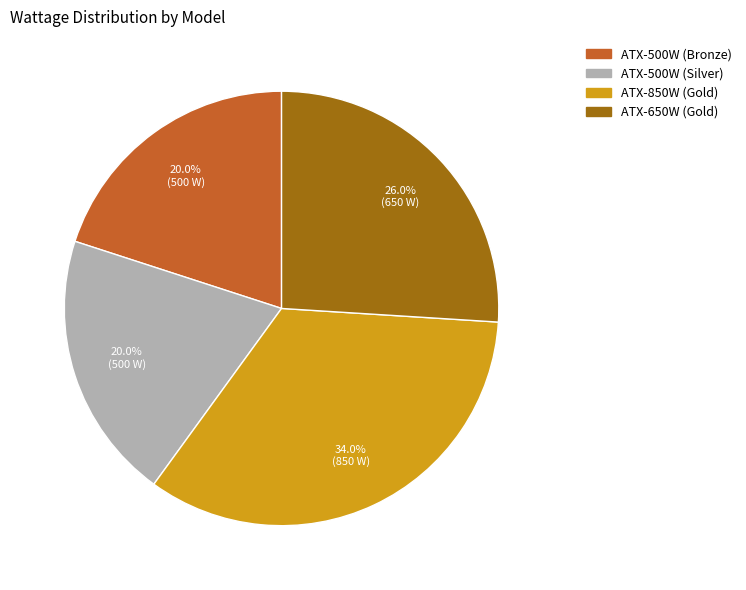

Which has a higher value, ATX-650W (Gold) or ATX-500W (Silver)?

ATX-650W (Gold)